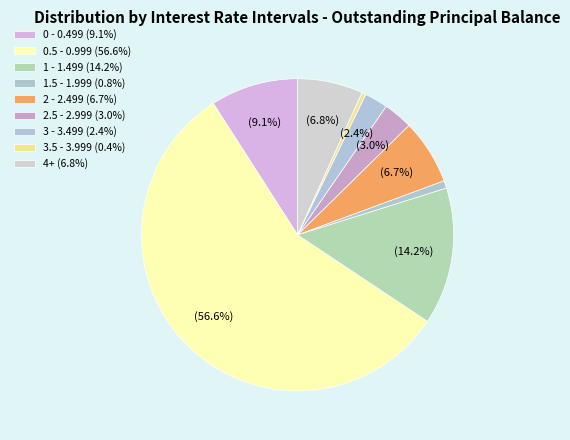

The 0.5 - 0.999 slice represents 57% of the pie. True or false?

True